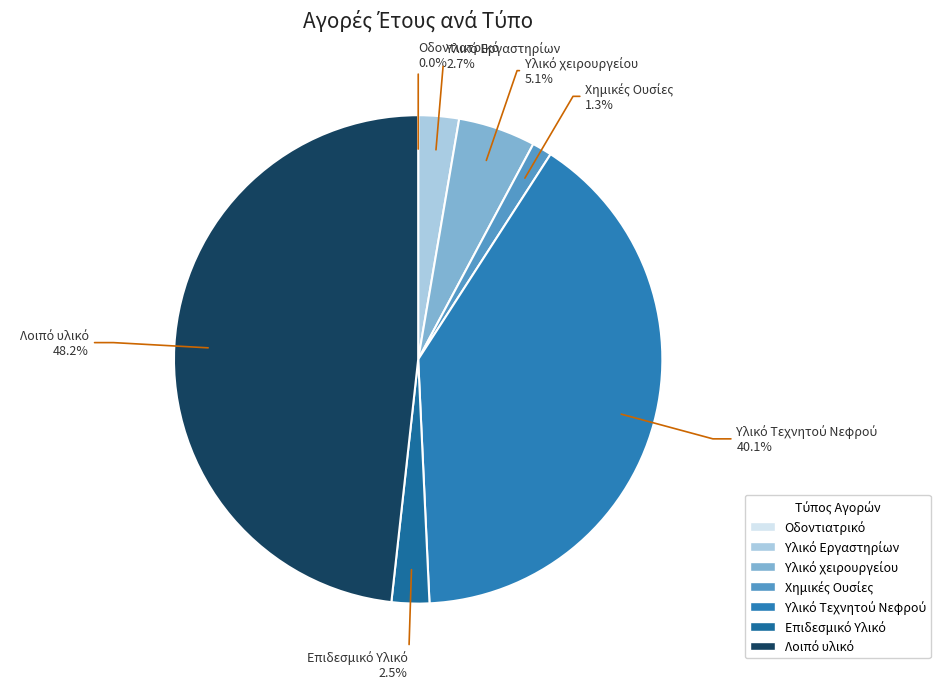

Is there a majority slice in this chart?

No